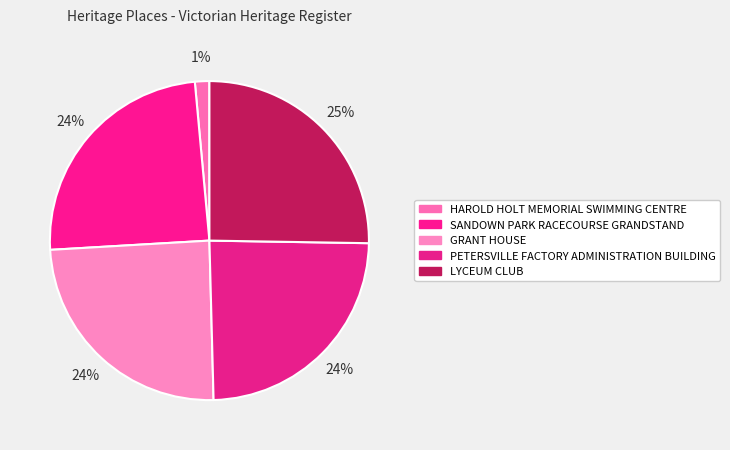

Is there any slice that represents more than half of the pie?

No